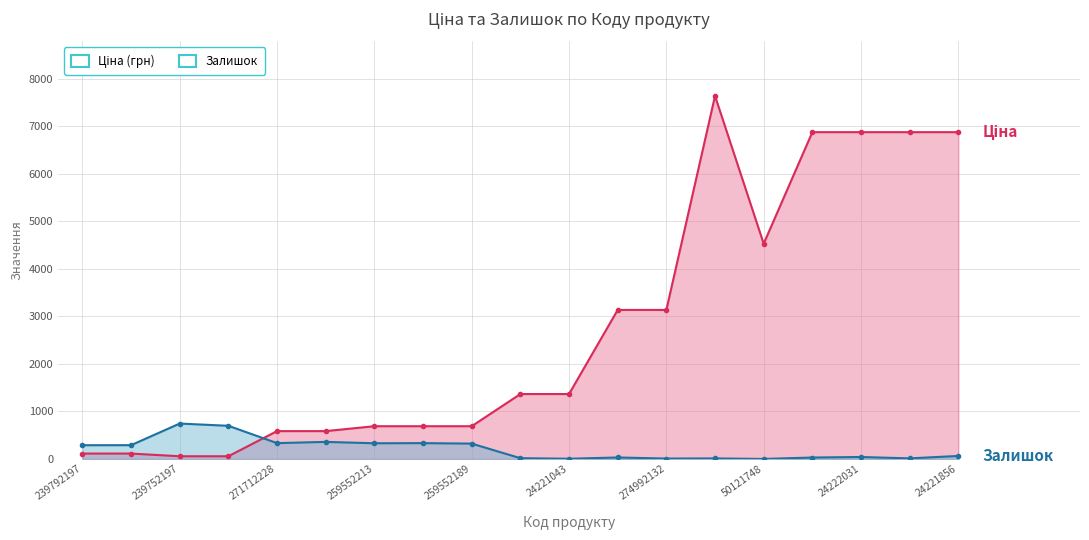

How many lines are shown in the chart?

2